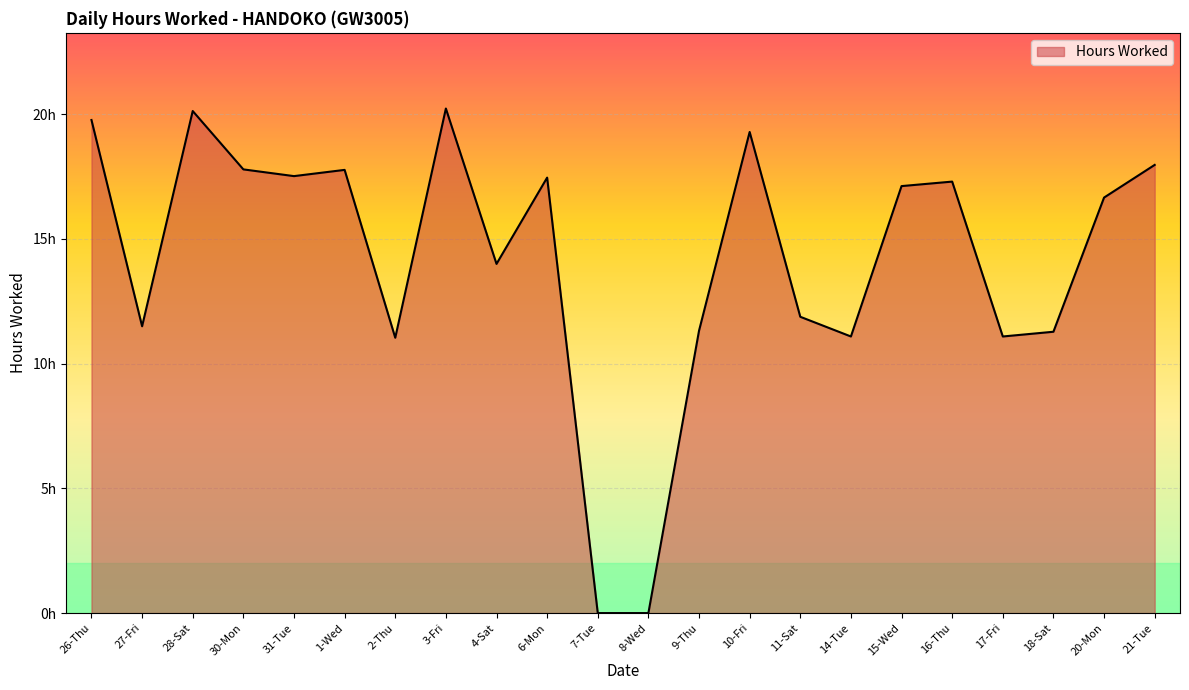

Does the chart display data point markers on the line(s)?

No